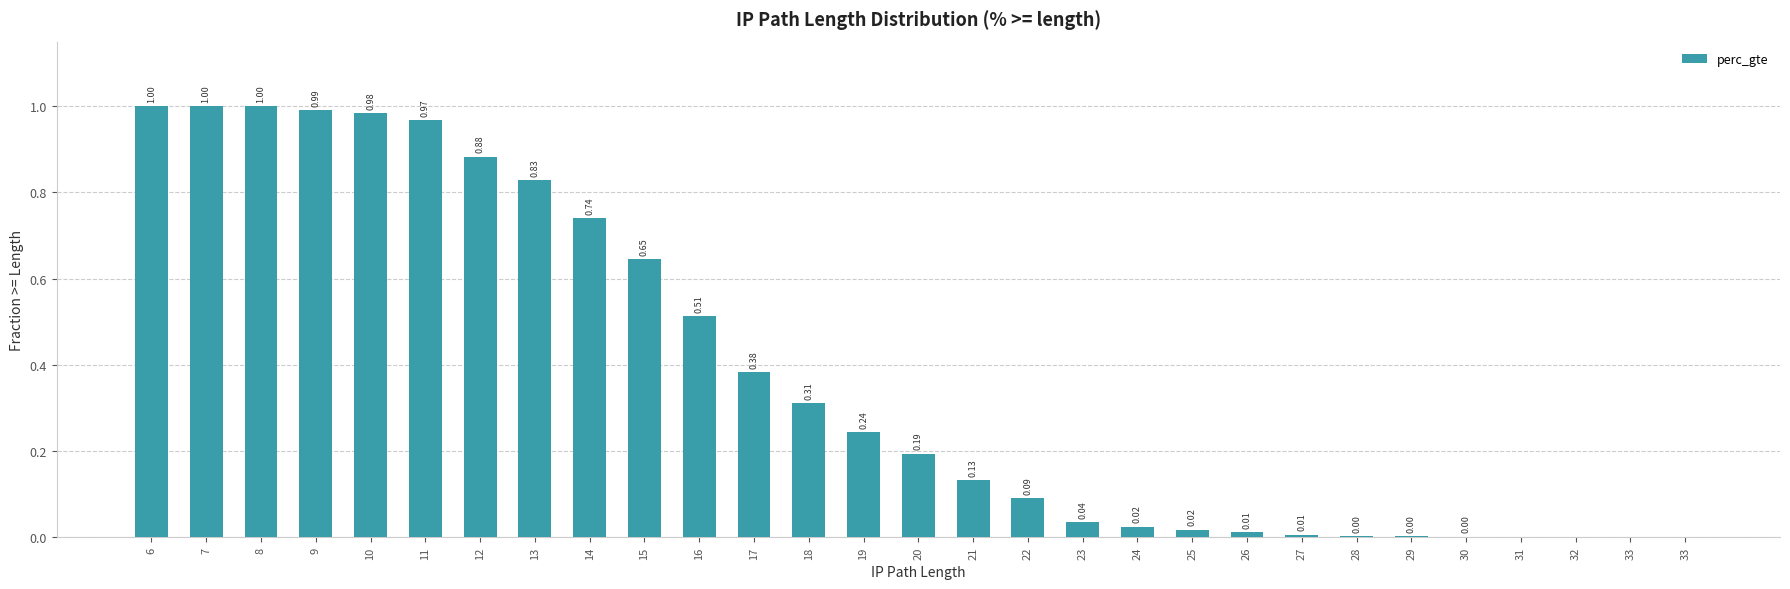

Which has a higher value, 22 or 23?

22